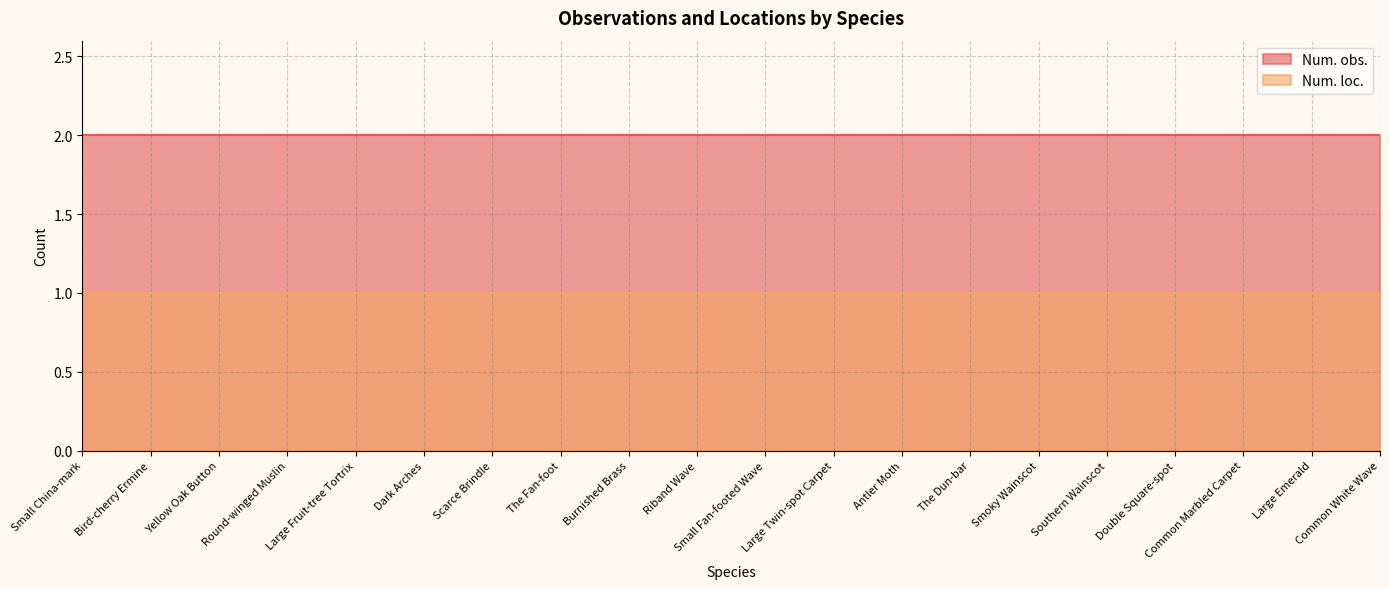

True or false: Num. loc. has more than 2 interior local peaks.

False